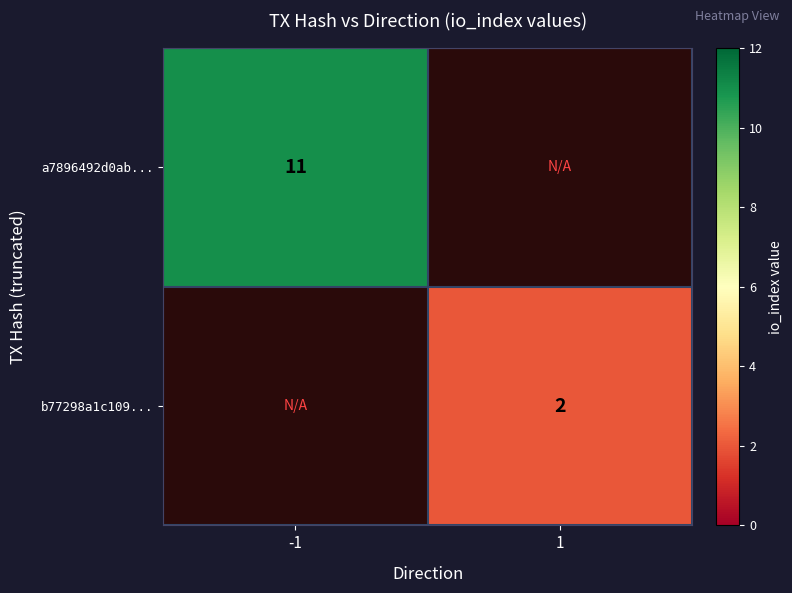

True or false: b77298a1c109... has a value of 1 at 1.

False